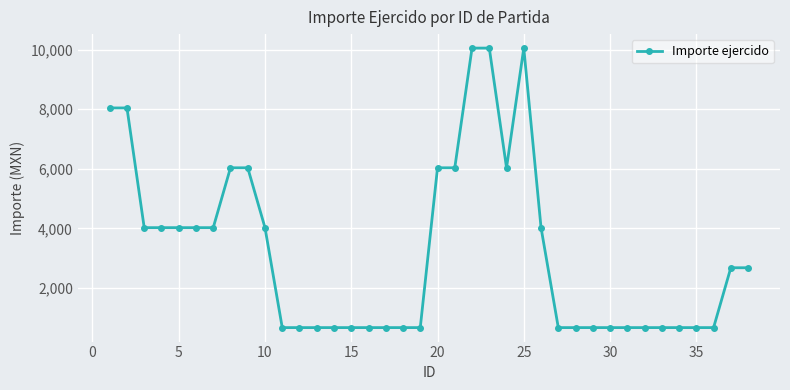

What is the value of the 8th point from the left?

6033.0